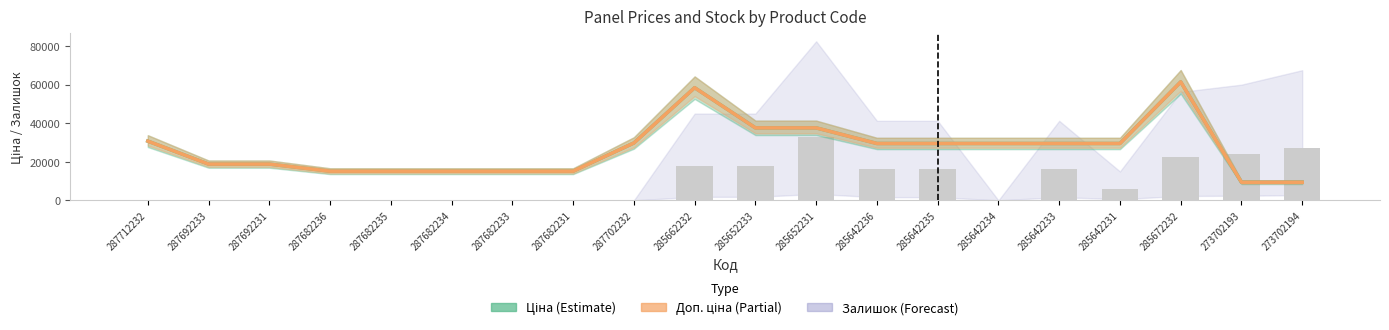

What is the average value of the Залишок (scaled) series?

9900.0